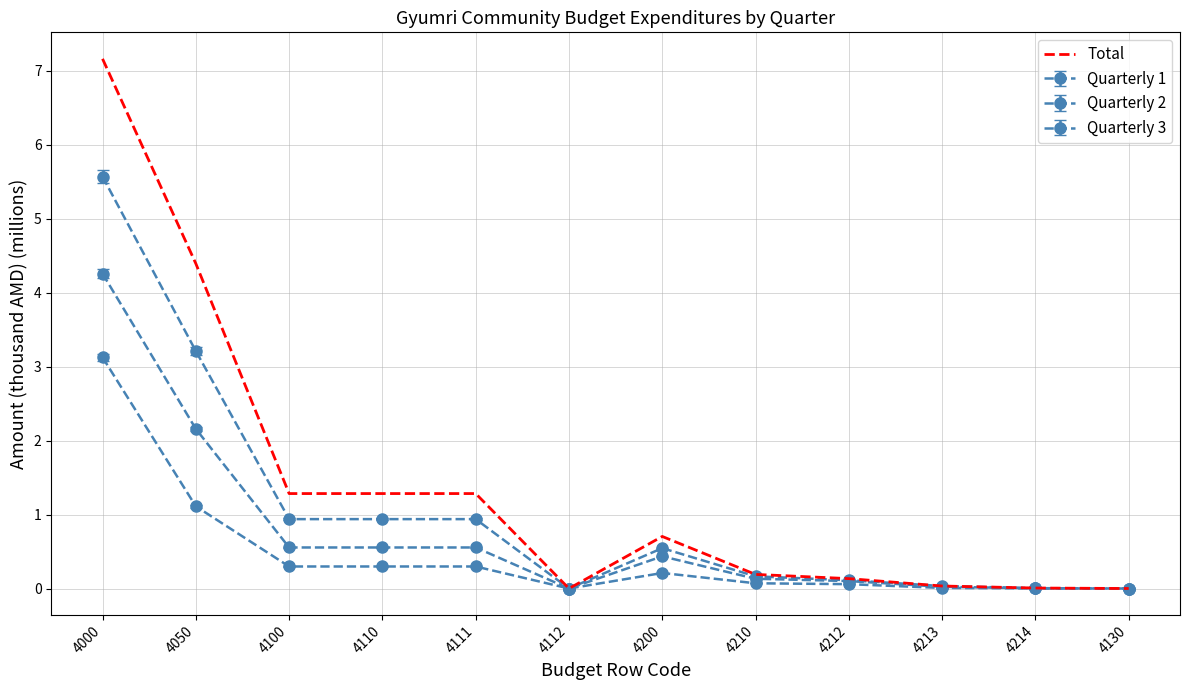

Reading left to right, what are all the values shown in this chart?

4000=7.2	4050=4.4	4100=1.3	4110=1.3	4111=1.3	4112=0.0	4200=0.7	4210=0.2	4212=0.1	4213=0.0	4214=0.0	4130=0.0